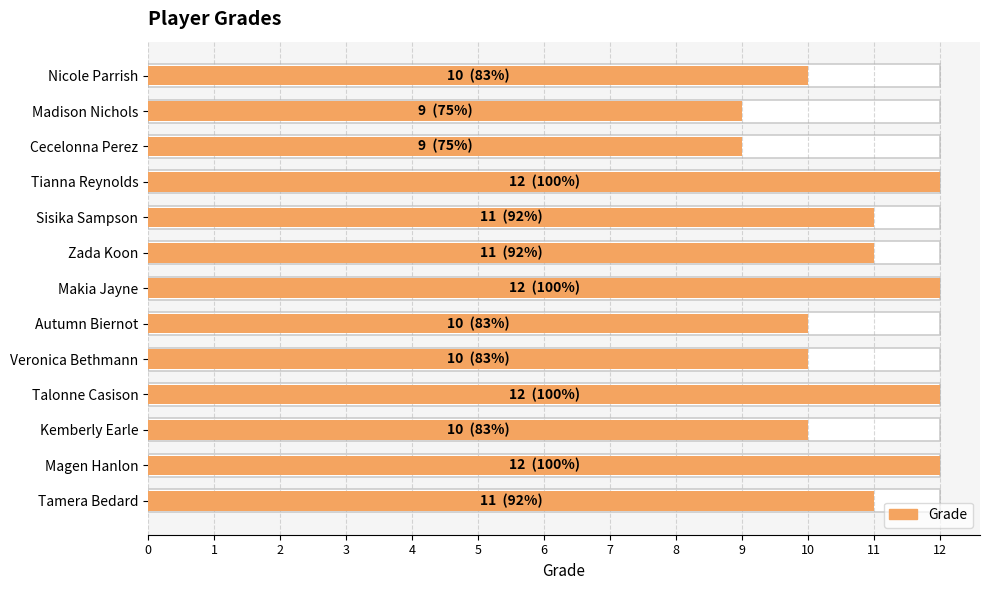

What is the value of the 4th bar from the left?

12